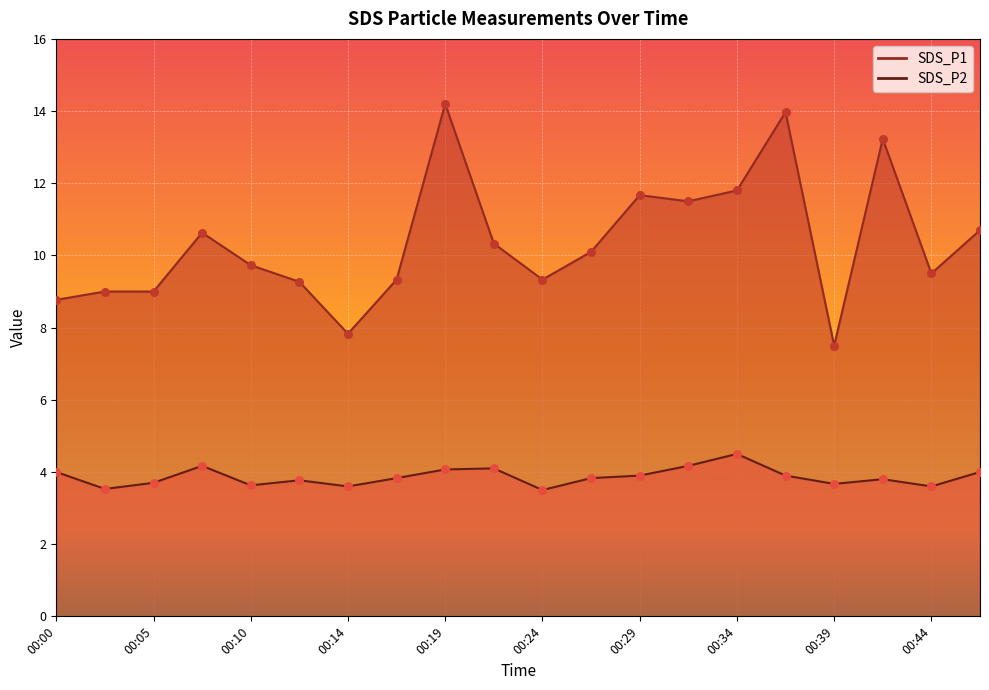

Which series reaches the minimum Y coordinate?

SDS_P2